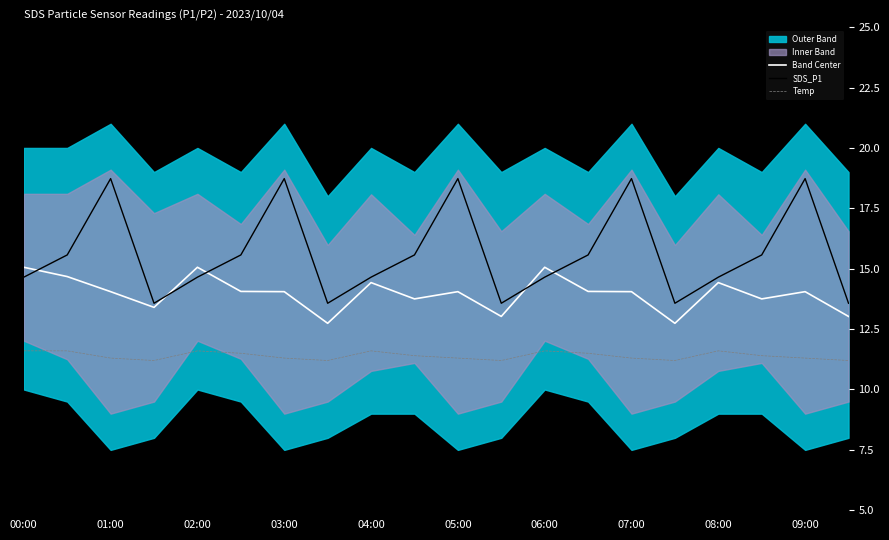

Reading right to left, transcribe all the data shown in this chart.

Band Center: 13.0	14.1	13.8	14.4	12.7	14.1	14.1	15.1	13.0	14.1	13.8	14.4	12.7	14.1	14.1	15.1	13.4	14.1	14.7	15.1
SDS_P1: 13.6	18.7	15.6	14.7	13.6	18.7	15.6	14.7	13.6	18.7	15.6	14.7	13.6	18.7	15.6	14.7	13.6	18.7	15.6	14.7
Temp: 11.2	11.3	11.4	11.6	11.2	11.3	11.5	11.6	11.2	11.3	11.4	11.6	11.2	11.3	11.5	11.6	11.2	11.3	11.6	11.6